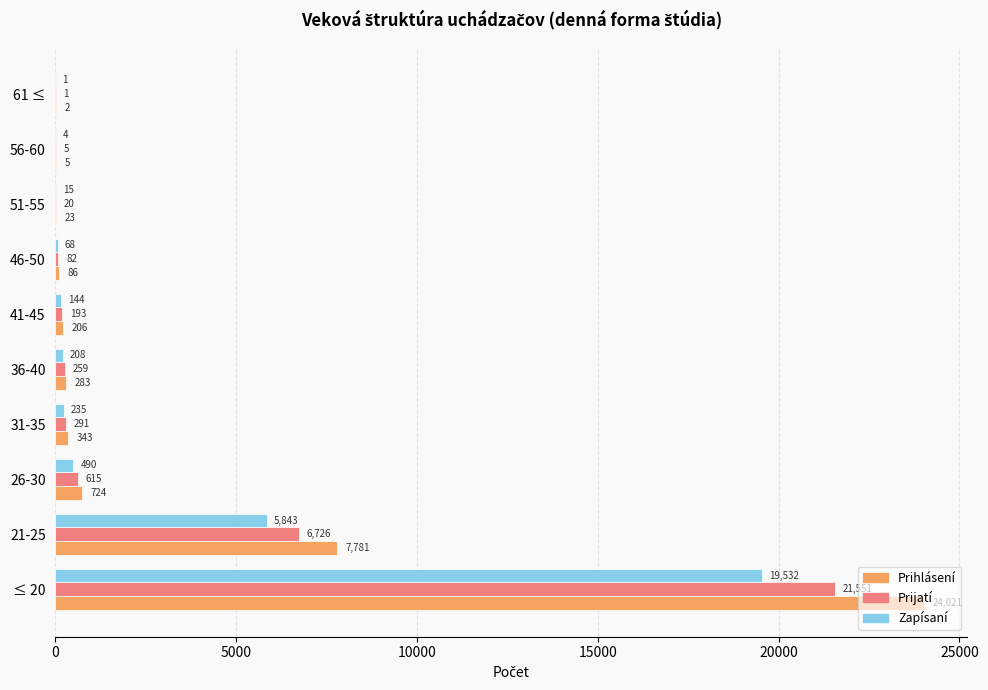

What are all the series names shown in the legend?

Prihlásení, Prijatí, Zapísaní